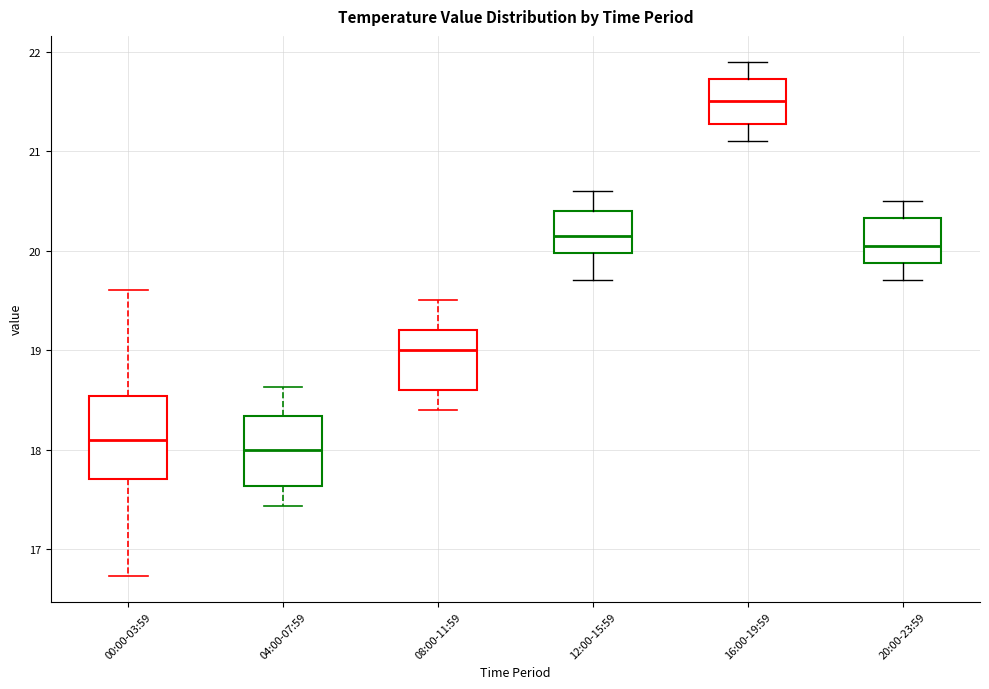

Comparing the boxes themselves (not the whiskers), which one is the tallest?

00:00-03:59